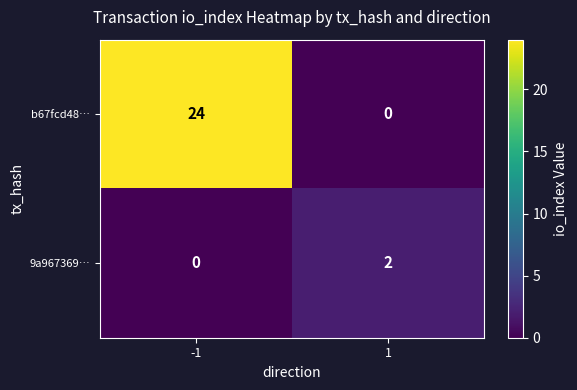

At 1, list the series in order from largest to smallest.

9a967369…, b67fcd48…